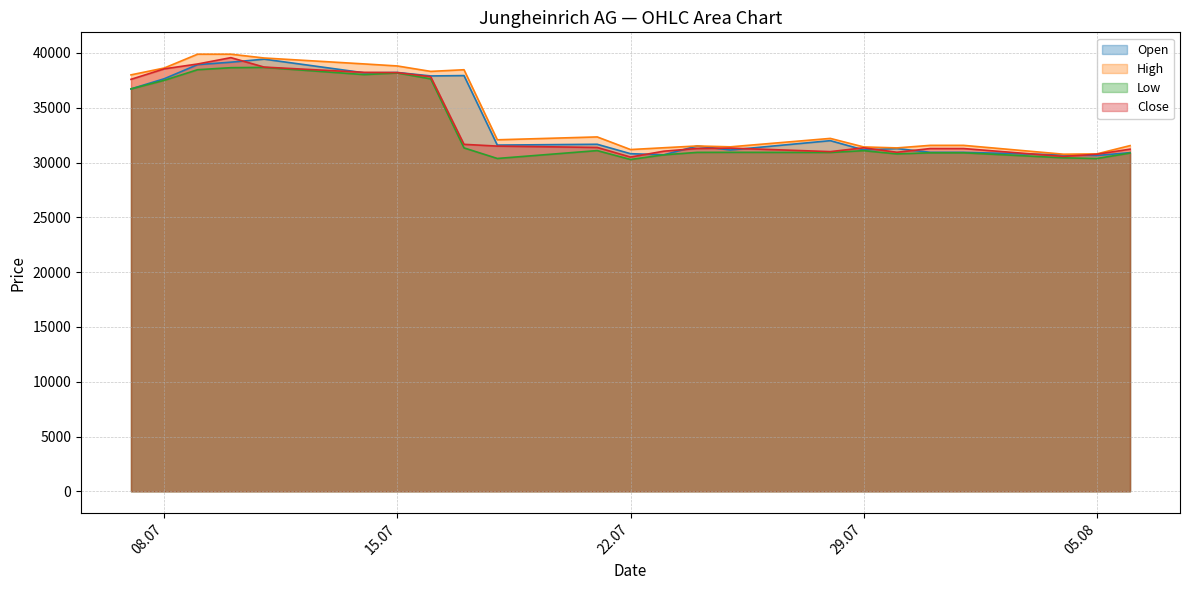

What are all the series names shown in the legend?

Open, High, Low, Close